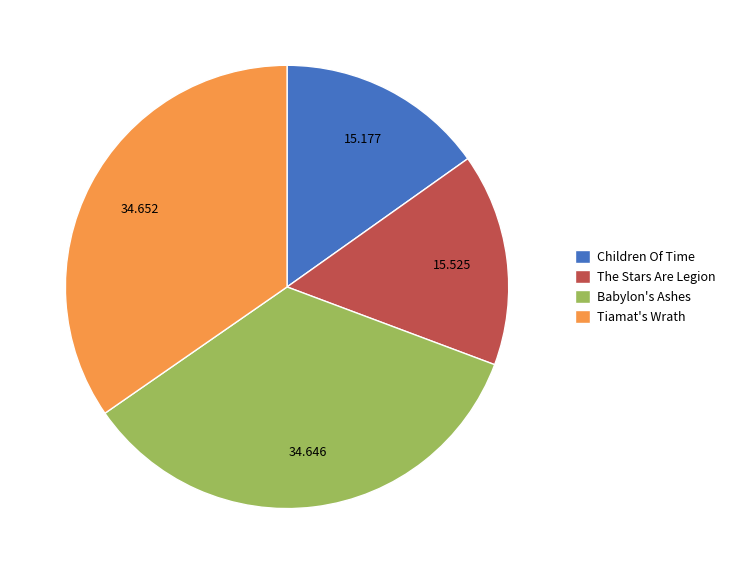

Approximately how many times larger is the value at Tiamat's Wrath compared to Babylon's Ashes?

1.0